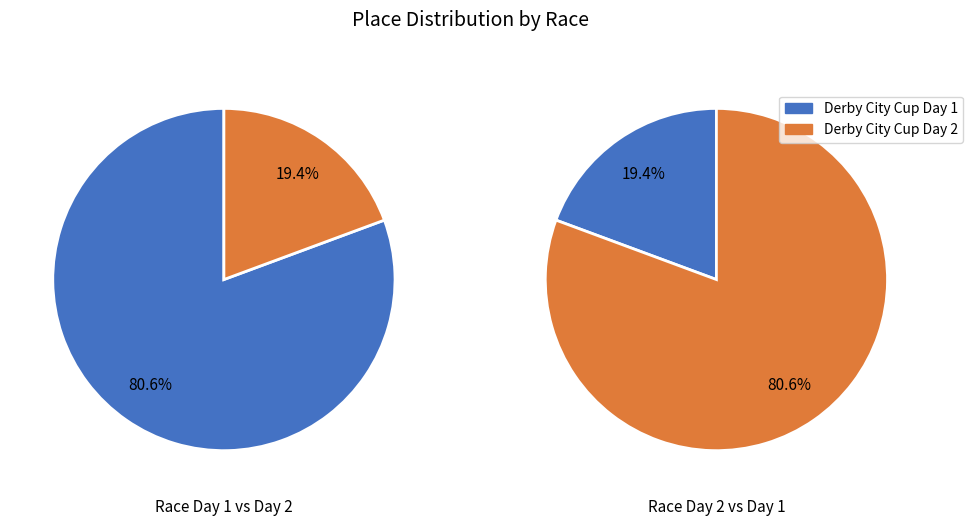

Which slice is the largest?

USGP #5: Derby City Cup Day 1